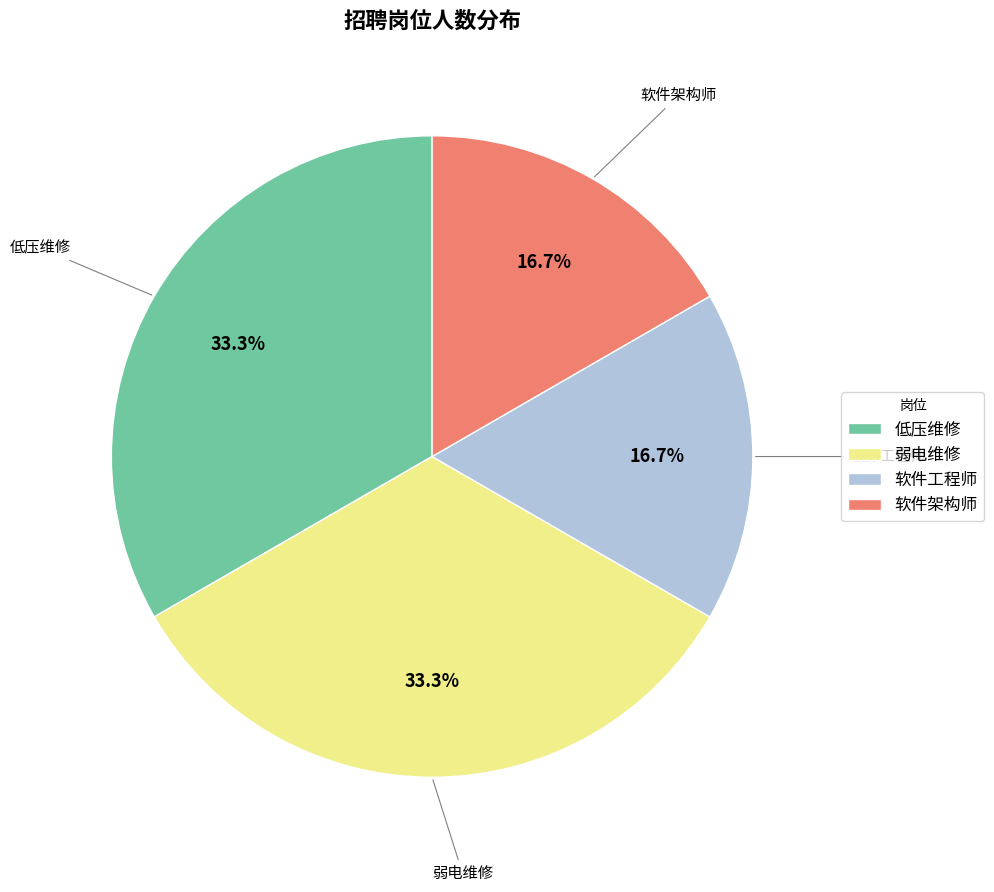

True or false: 软件架构师 accounts for 8% of the total.

False